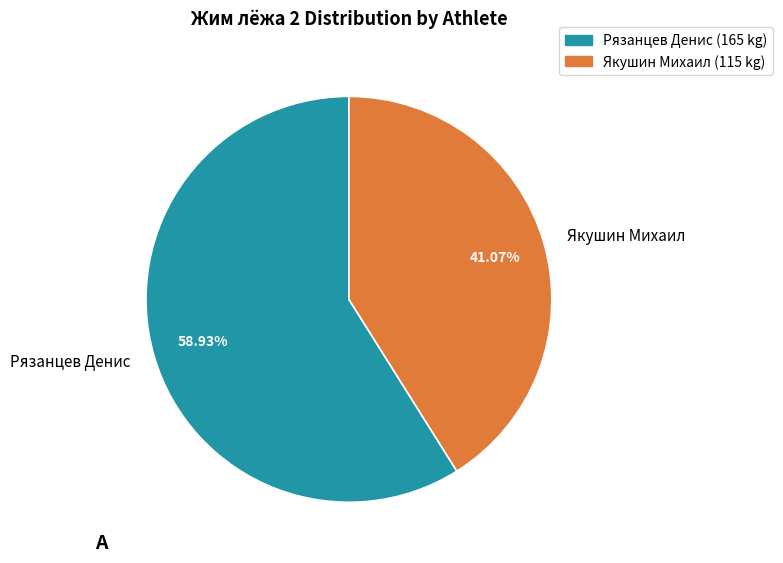

Does Рязанцев Денис account for over 50% of the chart?

Yes